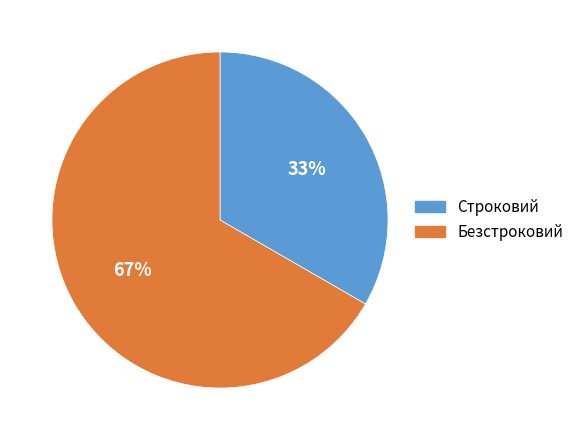

The Строковий slice represents 45% of the pie. True or false?

False